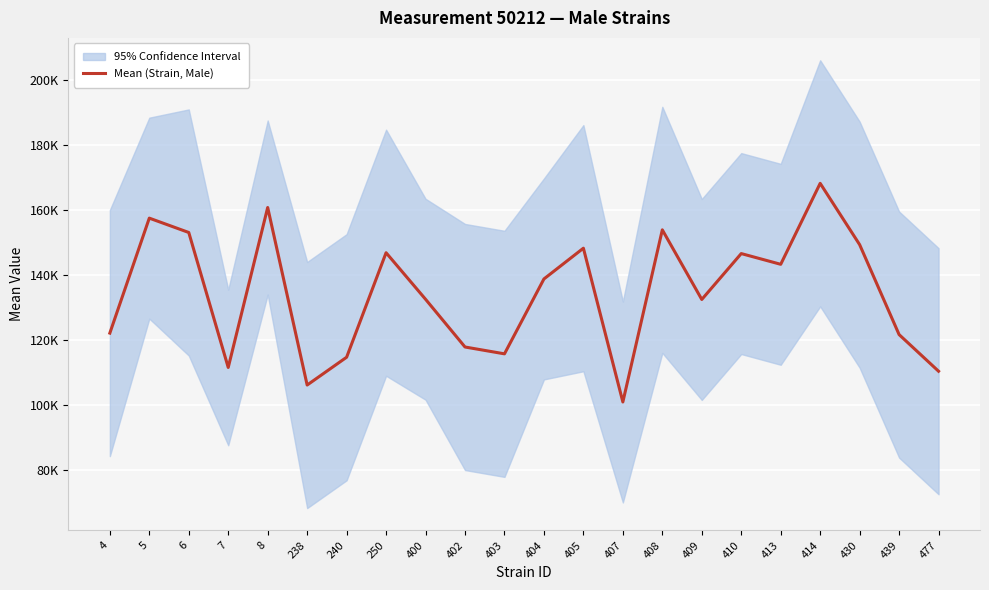

What is the average value?

134260.8